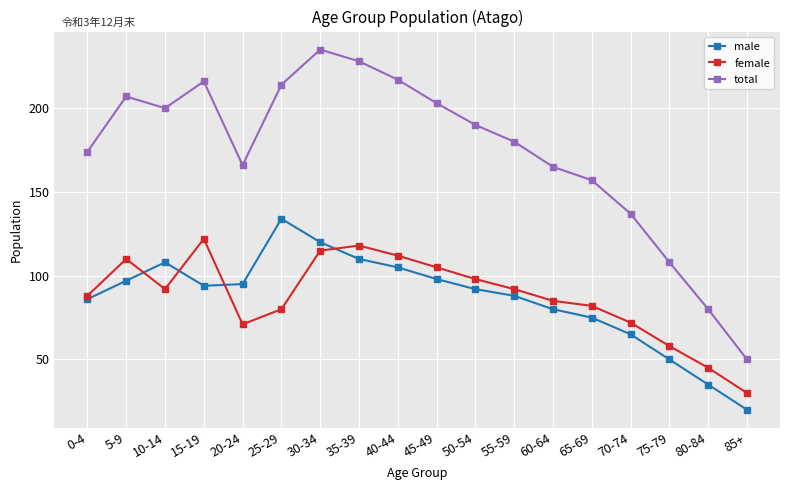

True or false: female has more than 1 interior local peaks.

True